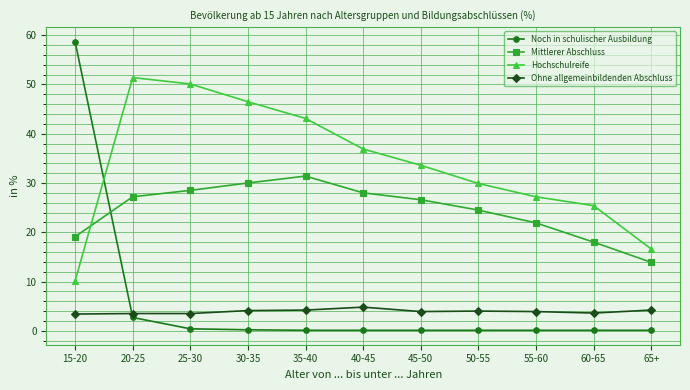

What is the total value across all series at 25-30?

82.5